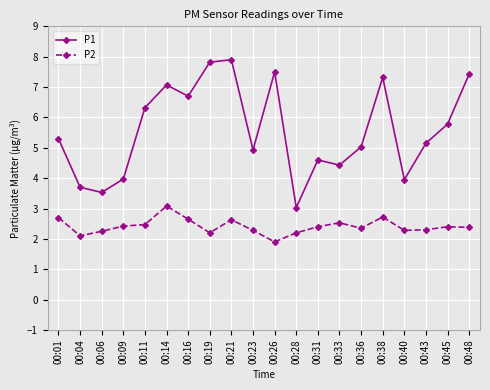

Count the number of data series in this chart.

2